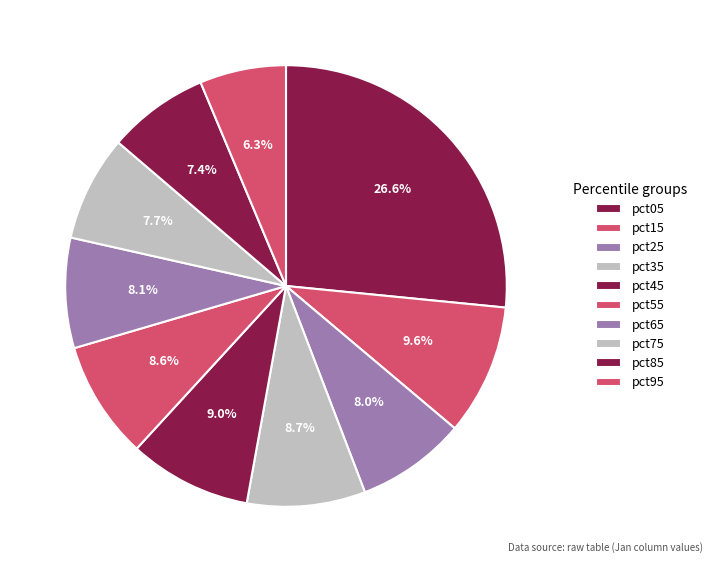

Which slice is the smallest?

pct95